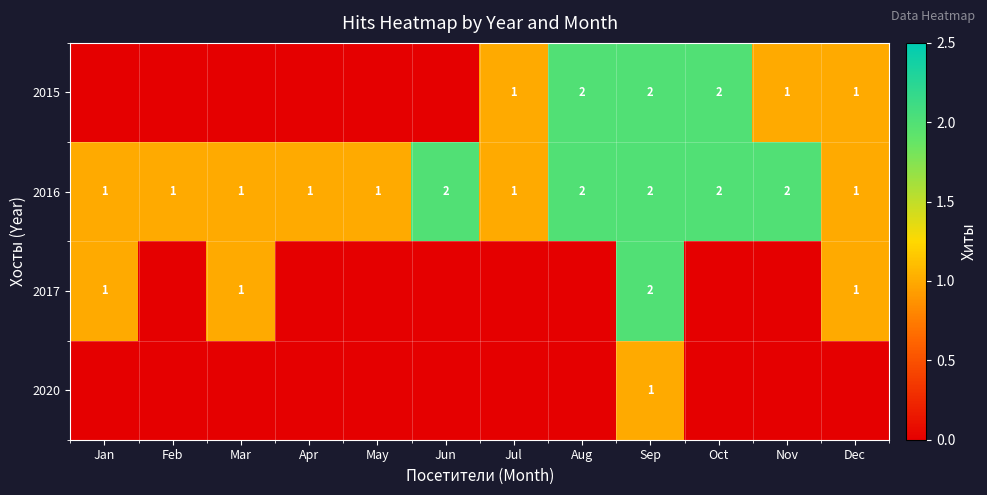

What is the total value across all series at Jun?

2